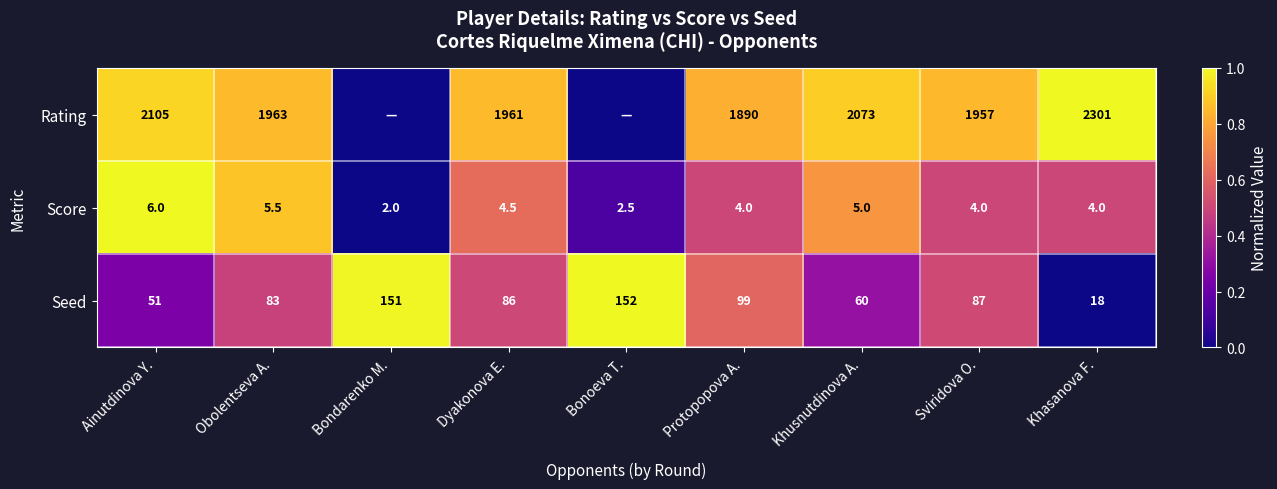

What is the spread (max minus min) of values at Dyakonova E.?

1956.5